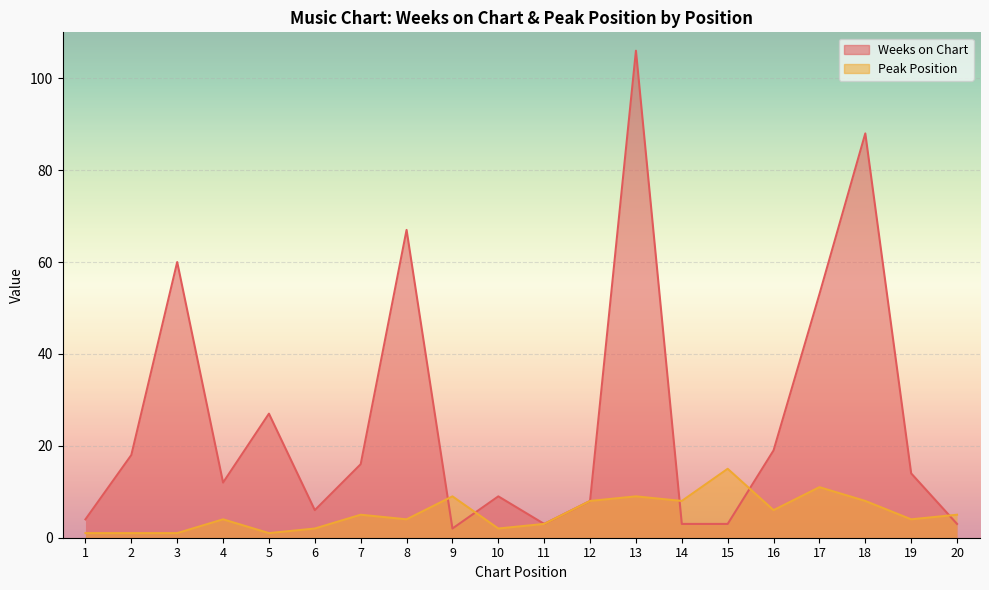

How many intersections are there between Weeks on Chart and Peak Position?

5